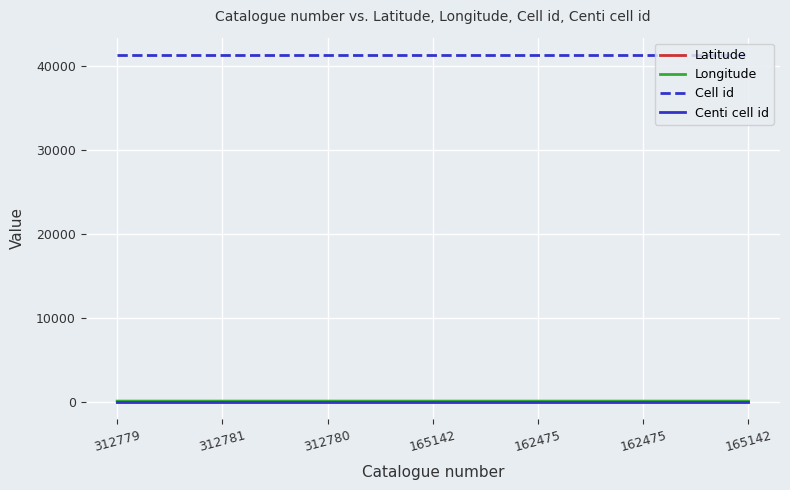

What is the label of the 1st point from the right?

165142